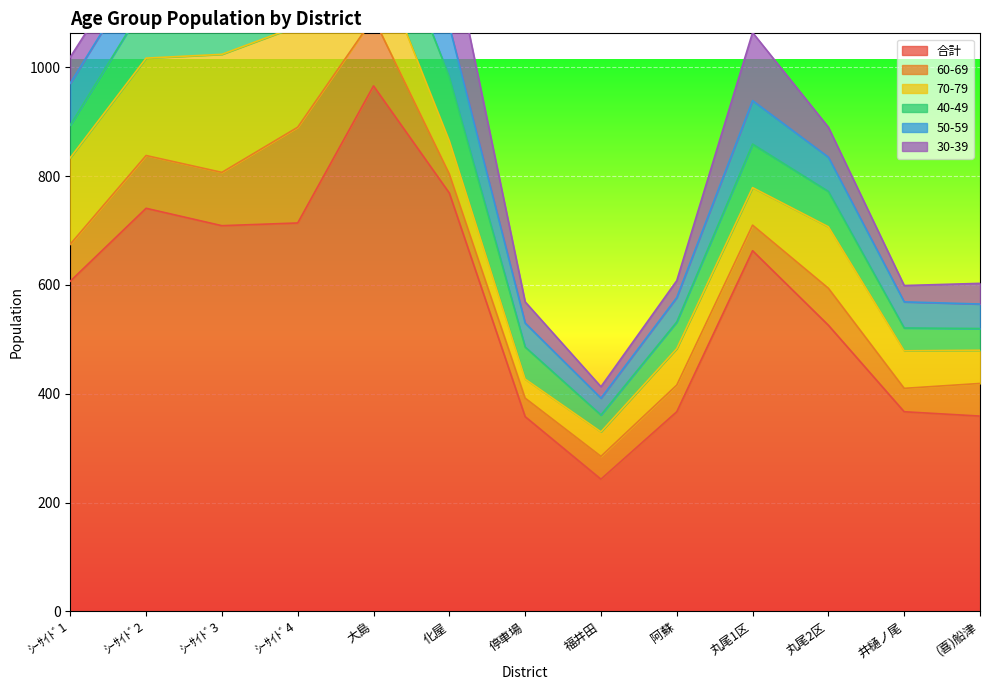

What is the spread (max minus min) of values at (喜)船津?

321